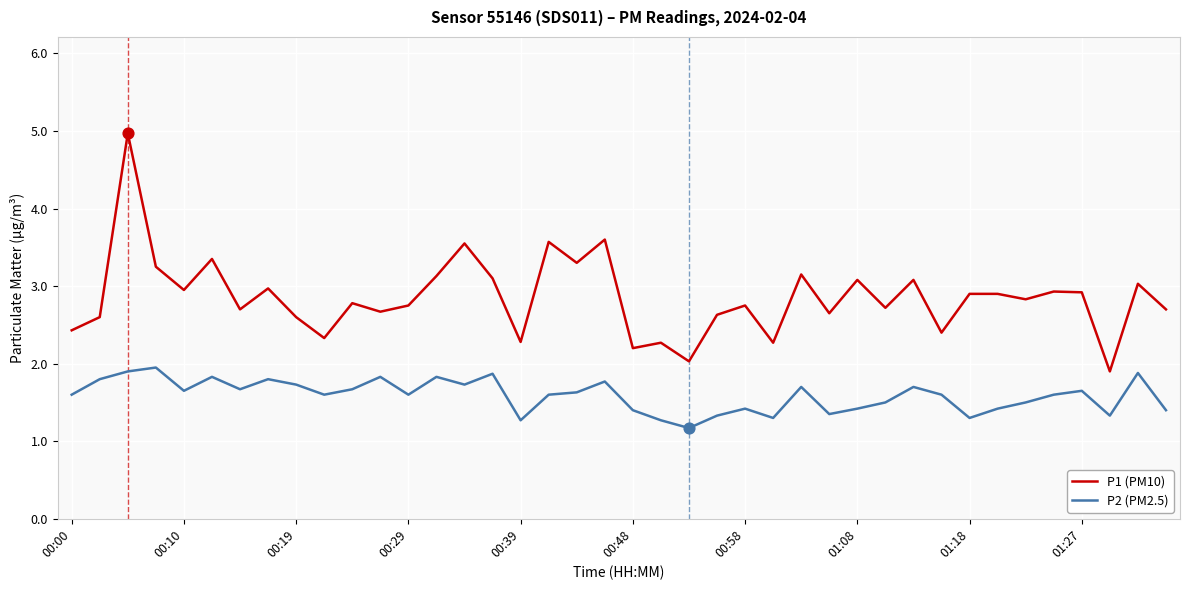

Which series has the largest total across all categories?

P1 (PM10)